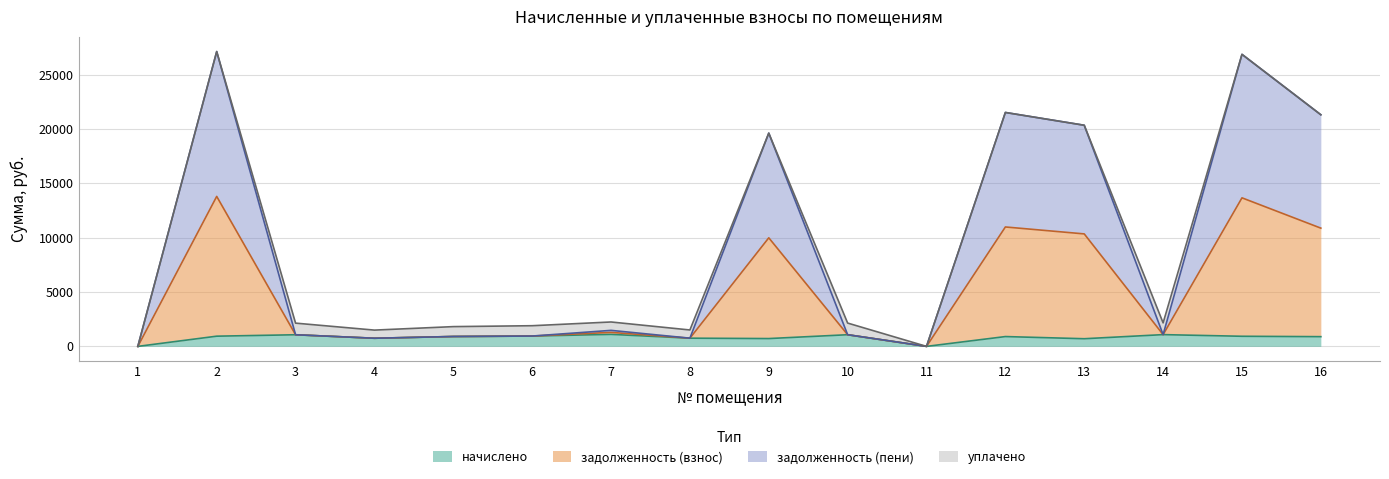

What is the total value across all series at 6?

1900.8